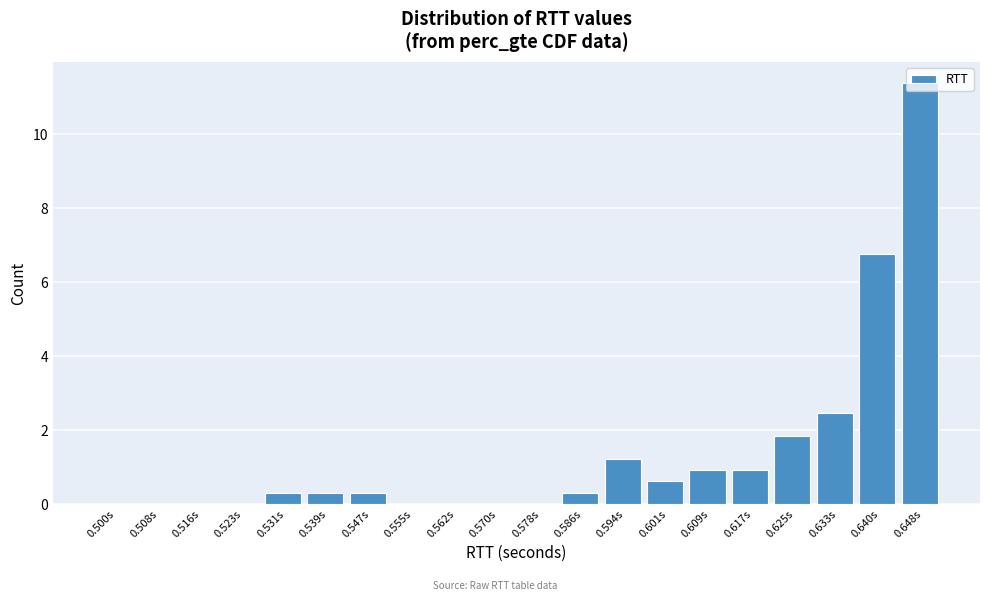

What is the change in value from 0.609s to 0.648s?

+10.5